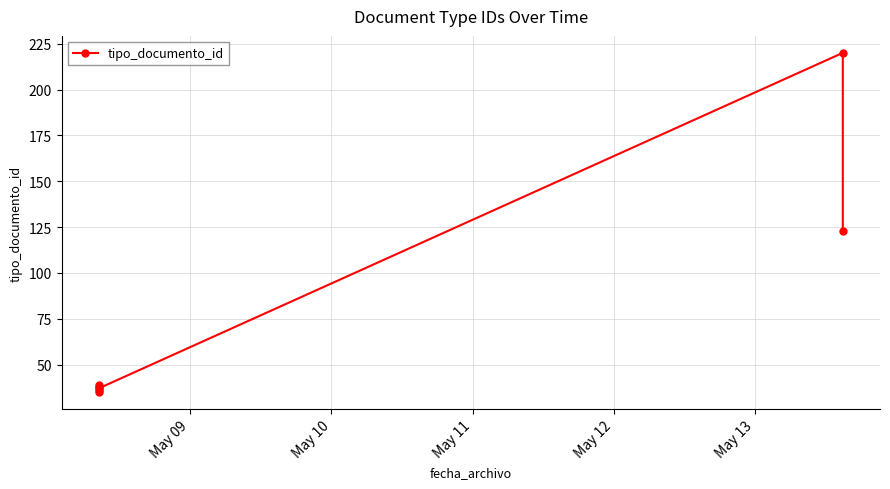

Reading left to right, what are all the values shown in this chart?

35	38	36	39	37	220	123